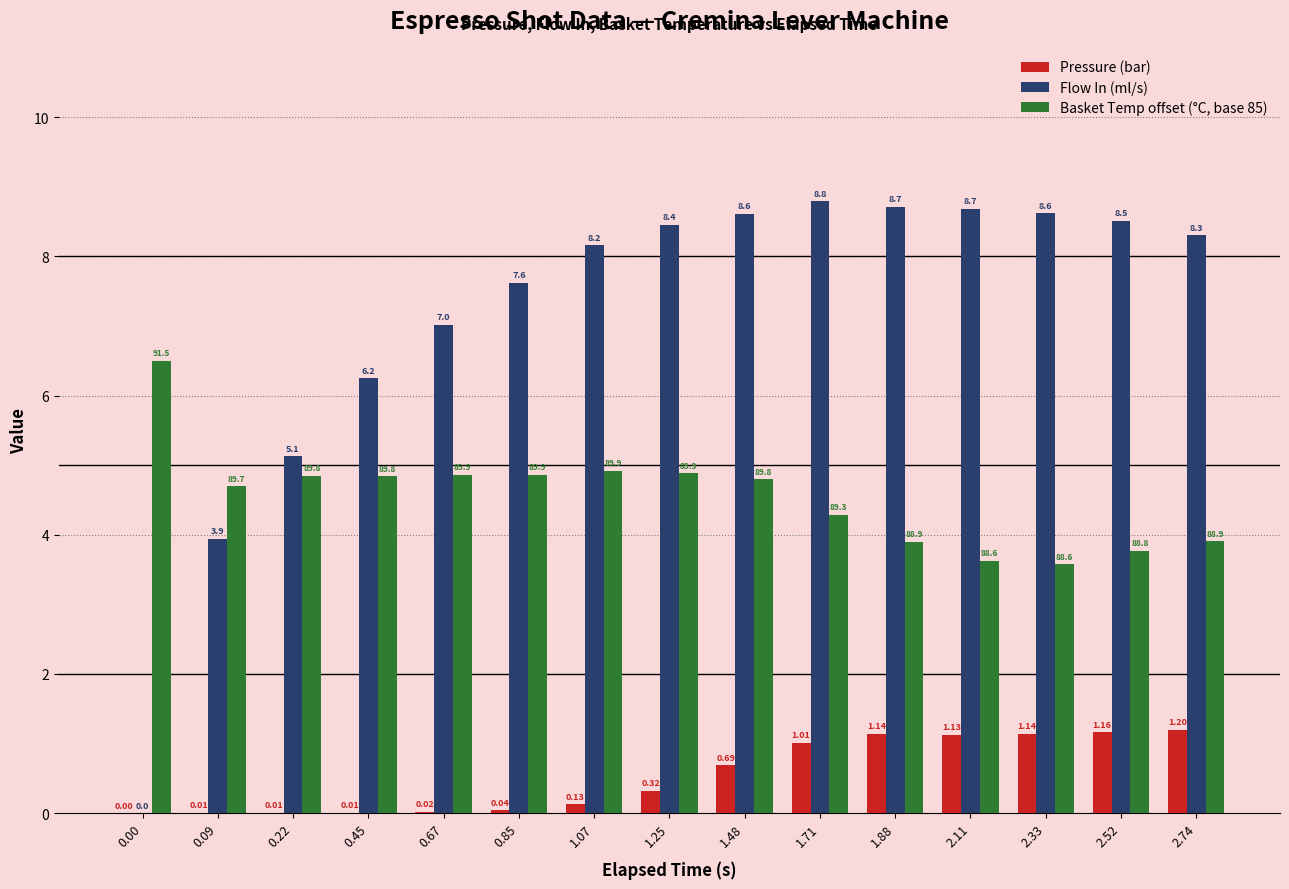

Which series has the largest total across all categories?

Flow In (ml/s)